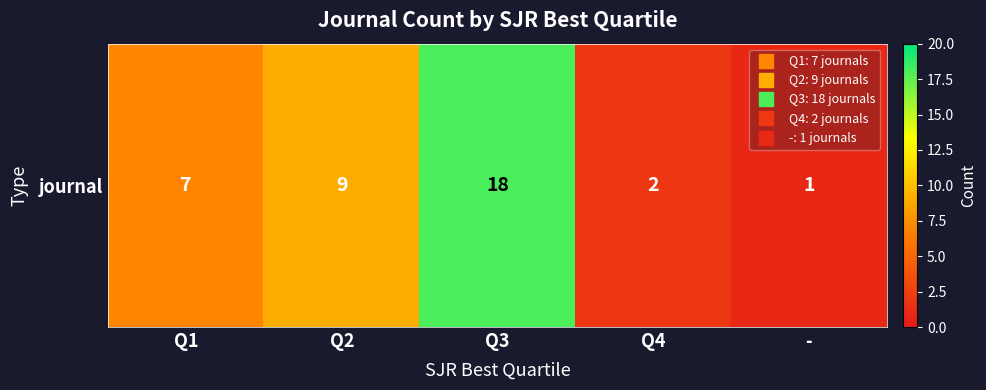

The value at Q2 is 4. True or false?

False